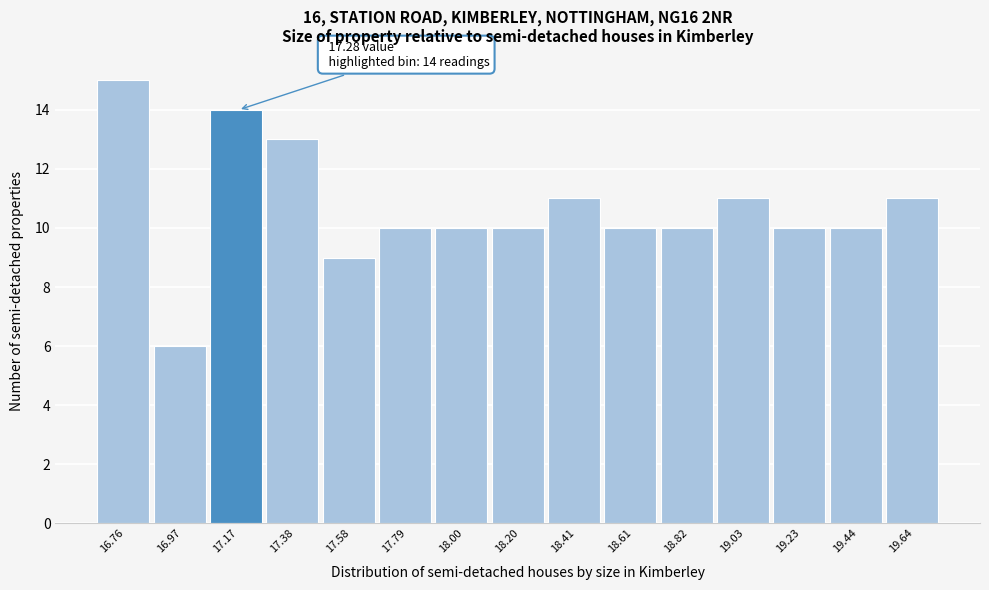

Reading left to right, list all the values displayed in this chart.

16.76=15	16.97=6	17.17=14	17.38=13	17.58=9	17.79=10	18.00=10	18.20=10	18.41=11	18.61=10	18.82=10	19.03=11	19.23=10	19.44=10	19.64=11